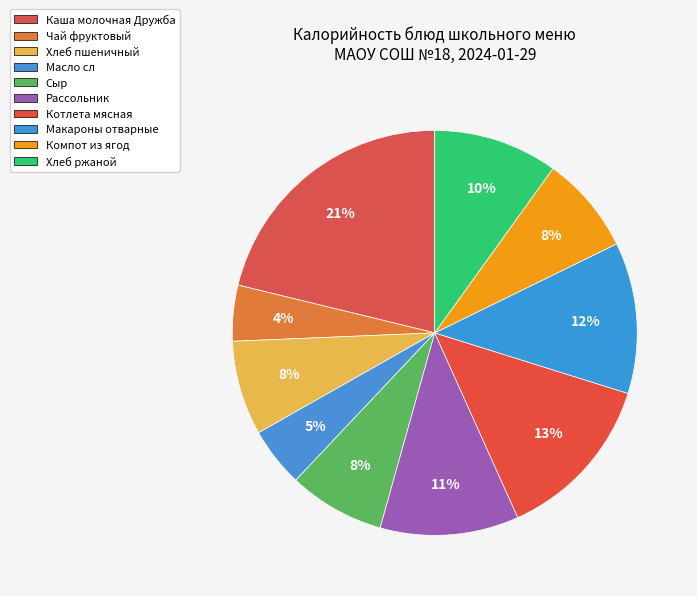

Which slice is the smallest?

Чай фруктовый